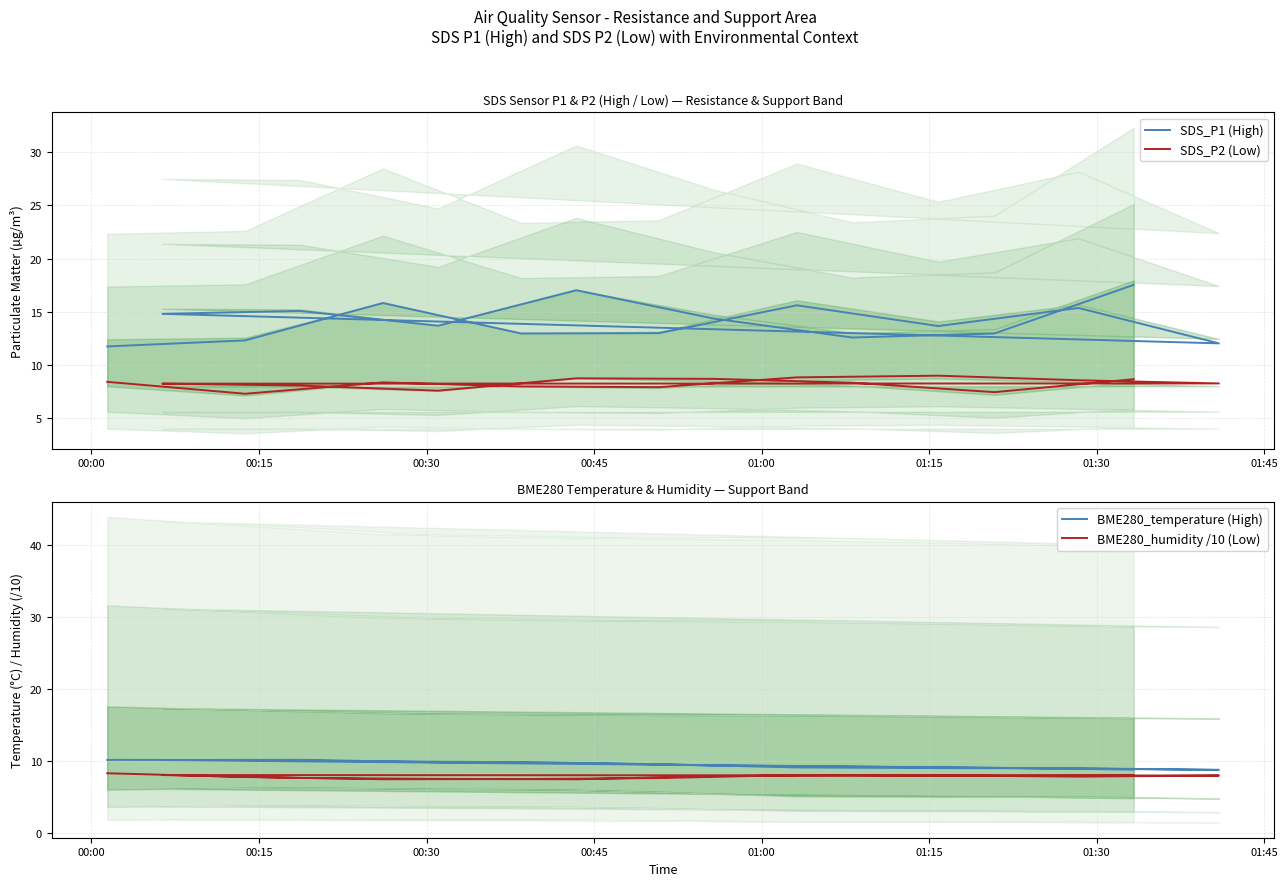

In SDS_P2 (Low), how many points are higher than both neighbors (excluding endpoints)?

3